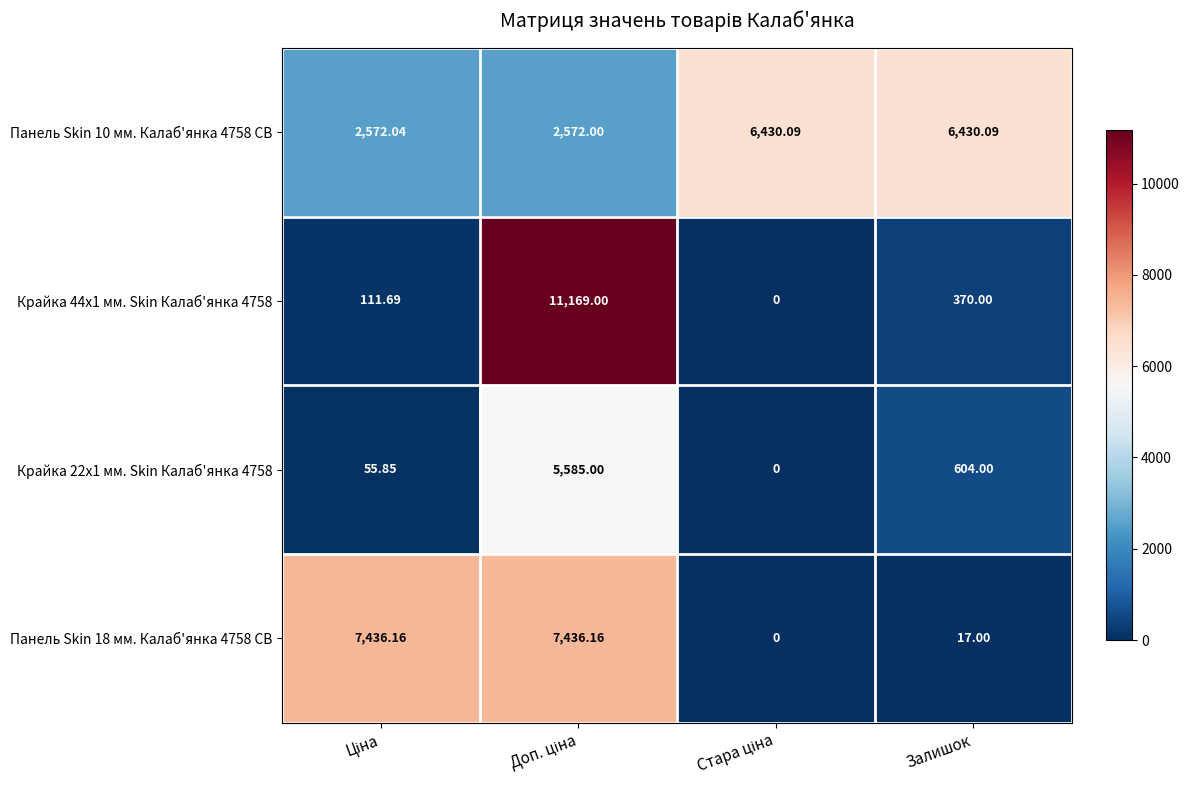

At which label is Крайка 44x1 мм. Skin Калаб'янка 4758 closest to 5584?

Залишок